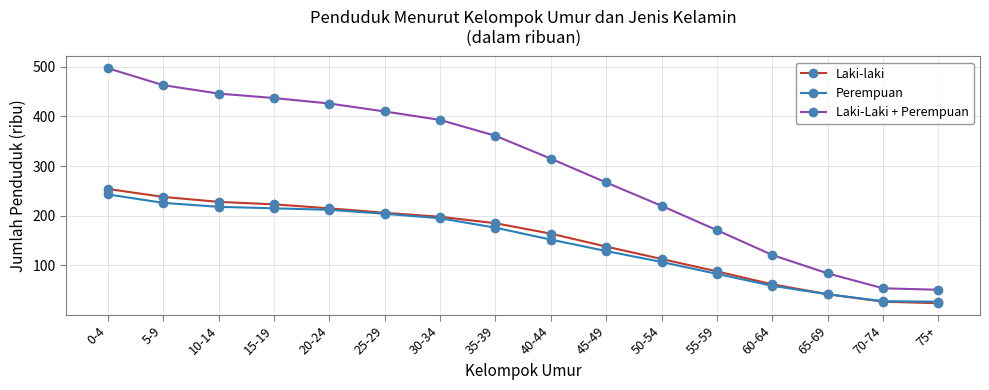

What is the sum of the Laki-Laki + Perempuan values at 45-49 and 60-64?

388